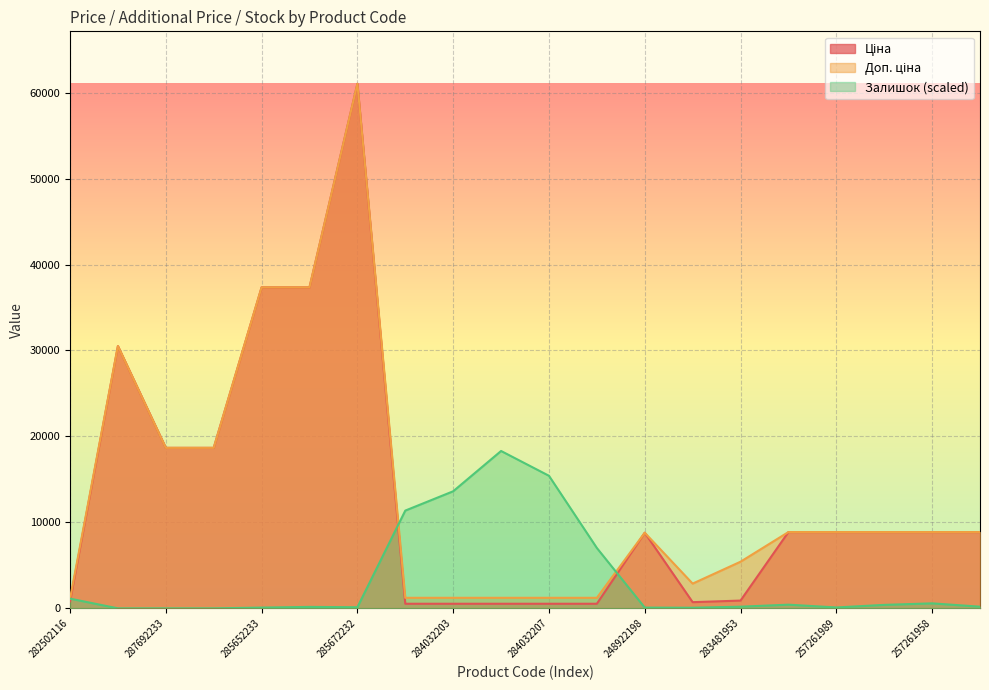

What is the average value of the Доп. ціна series?

13613.9